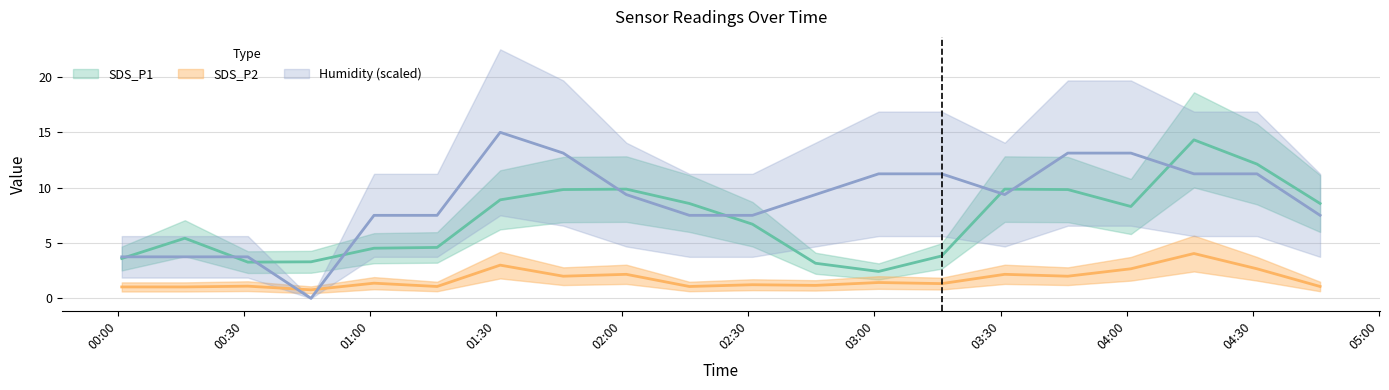

What is the average value of the SDS_P1 series?

7.1